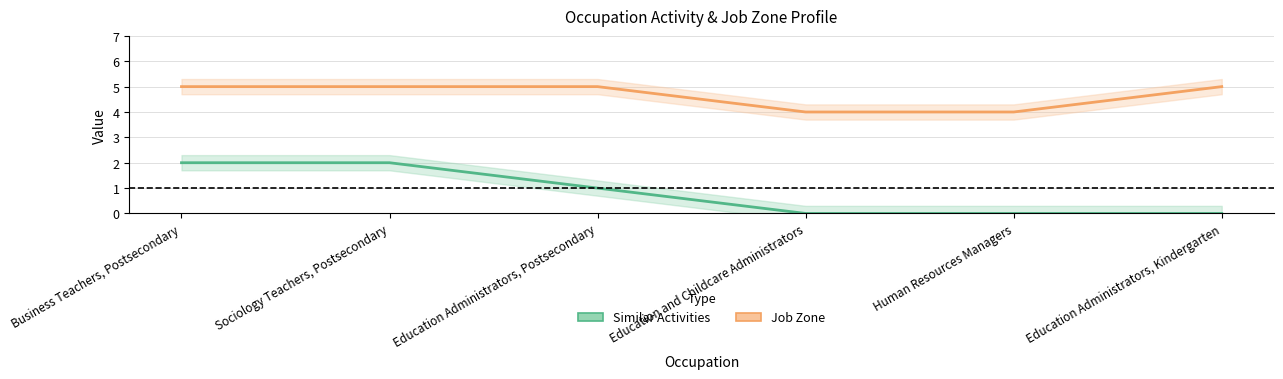

What is the difference between the maximum and minimum values in the Job Zone series?

1